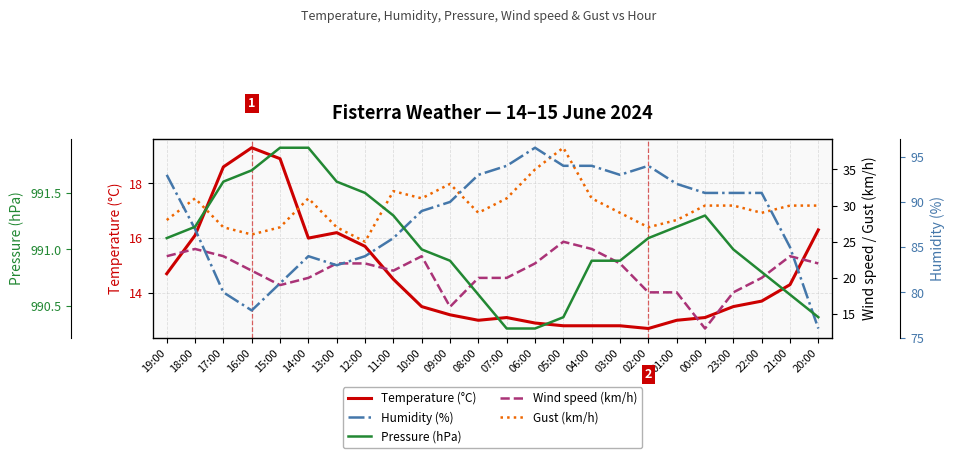

Where is Pressure (hPa) nearest to the value 991?

10:00